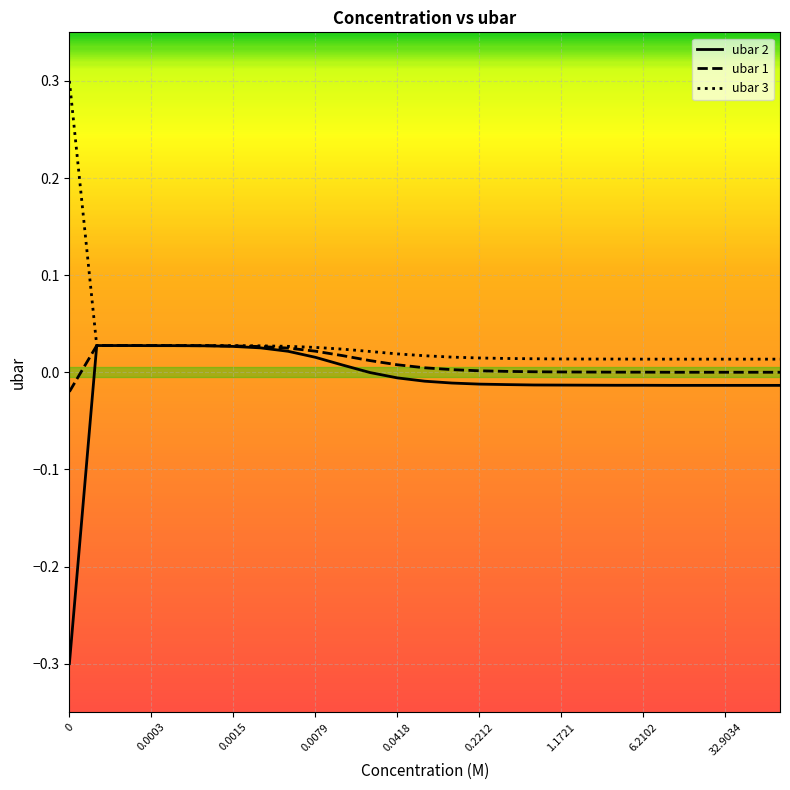

Which series has the widest spread of values?

ubar 2